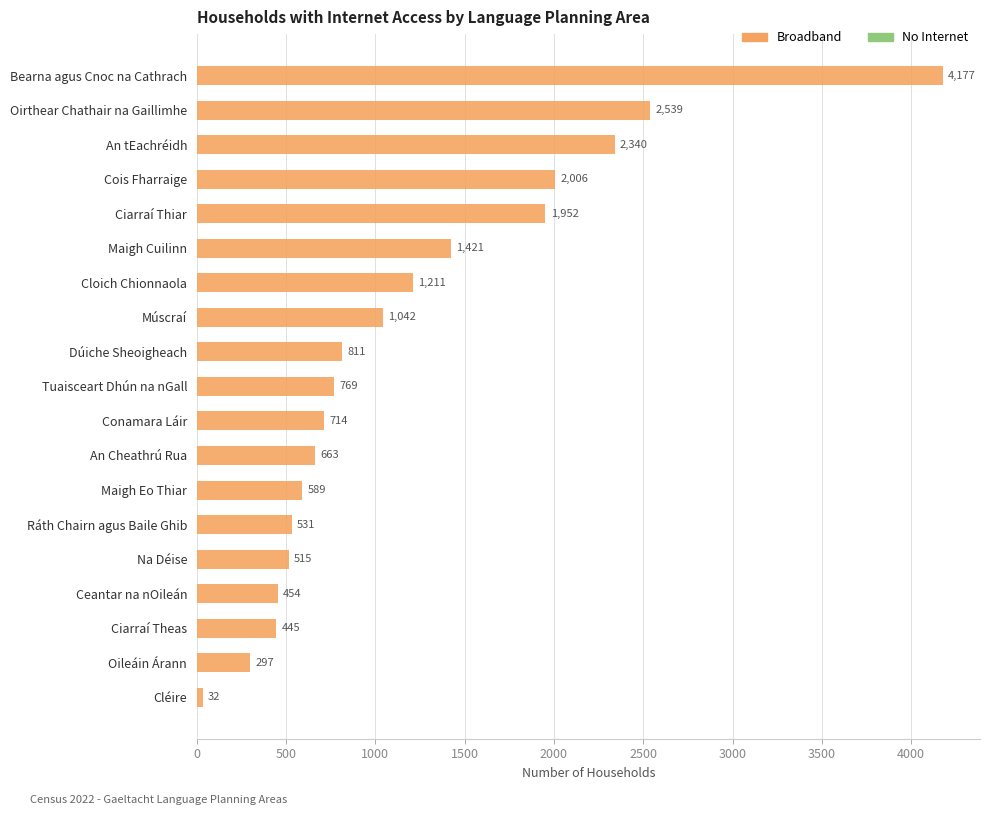

Is it true that the value at Múscraí is 1835?

False